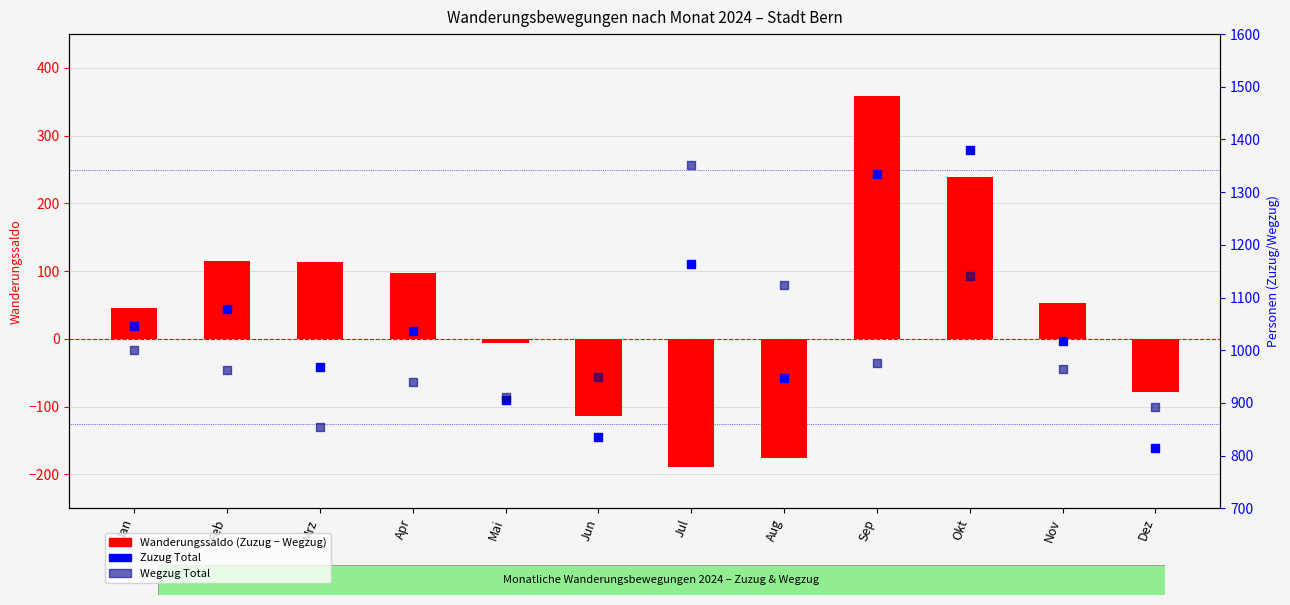

Which series has the widest spread of Y values?

Zuzug Total